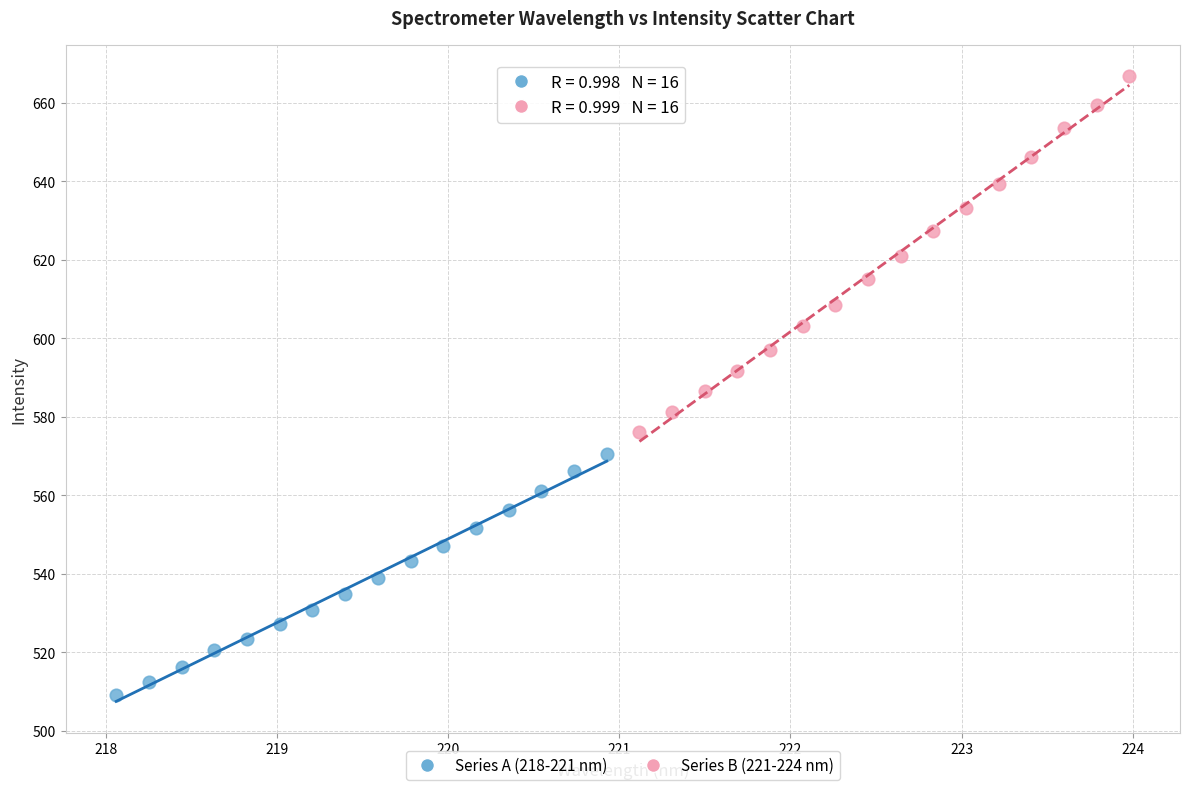

Which series has the widest spread of Y values?

Series B (221-224 nm)